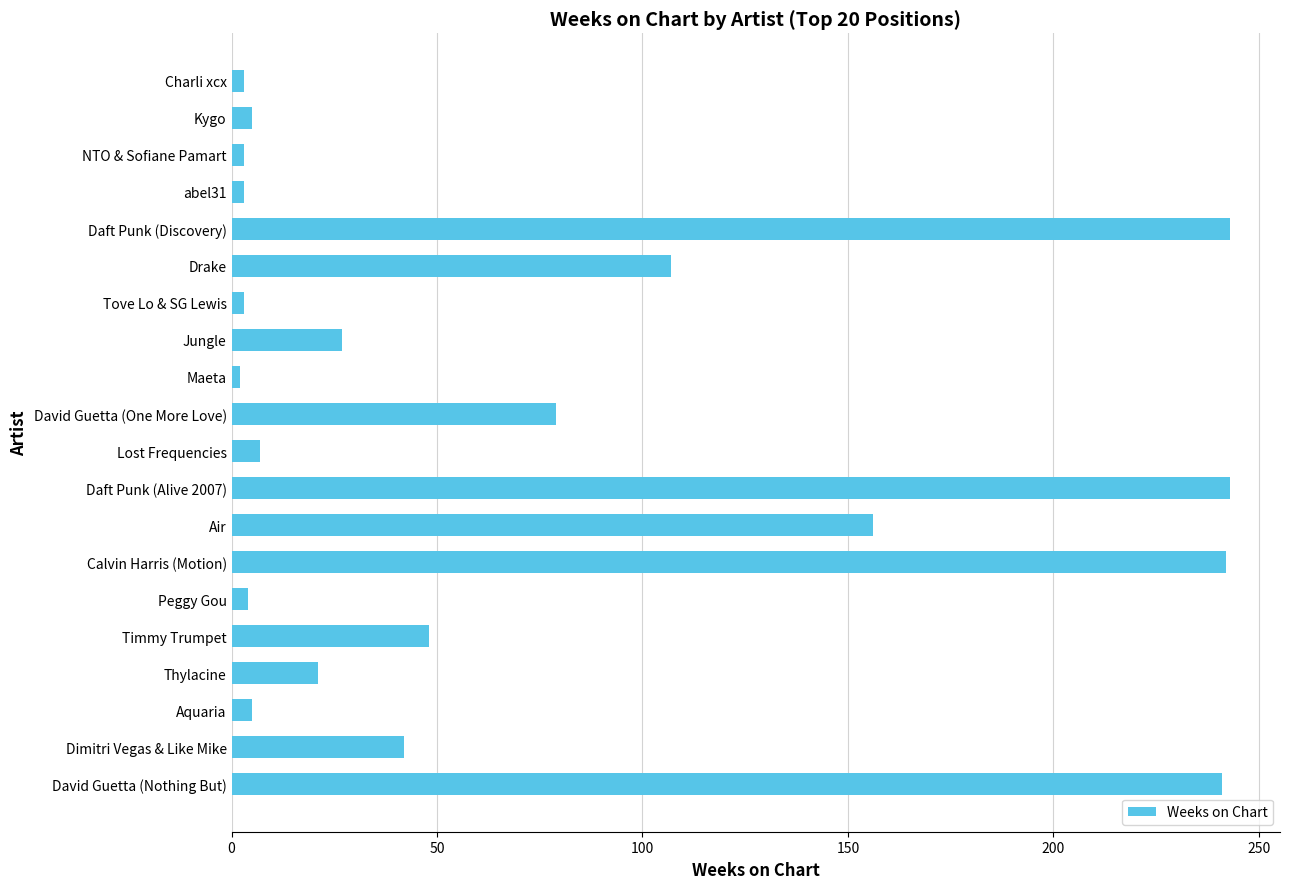

What is the difference between the maximum and minimum values?

241